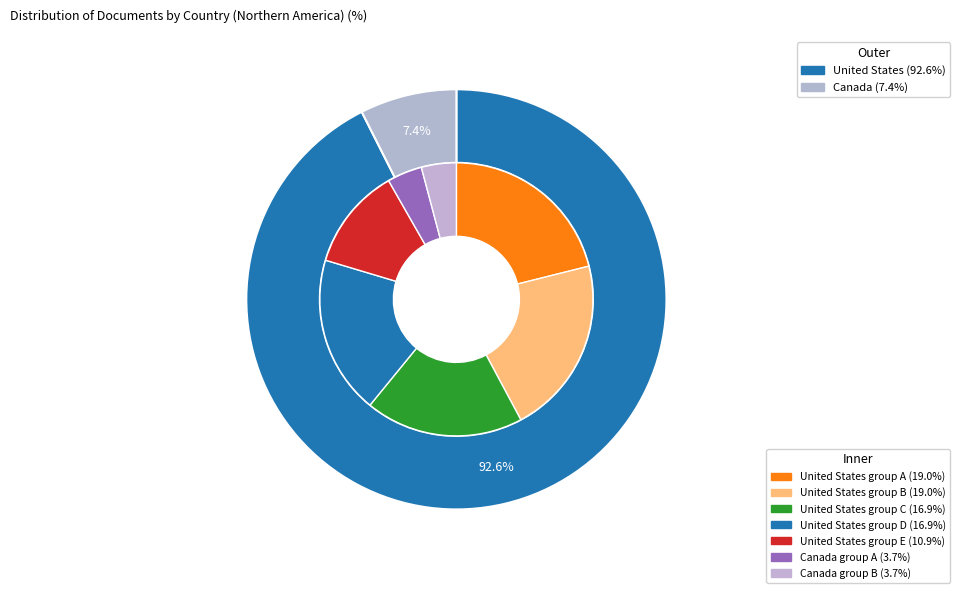

Combined, what portion of the pie is Canada and United States?

100.0%